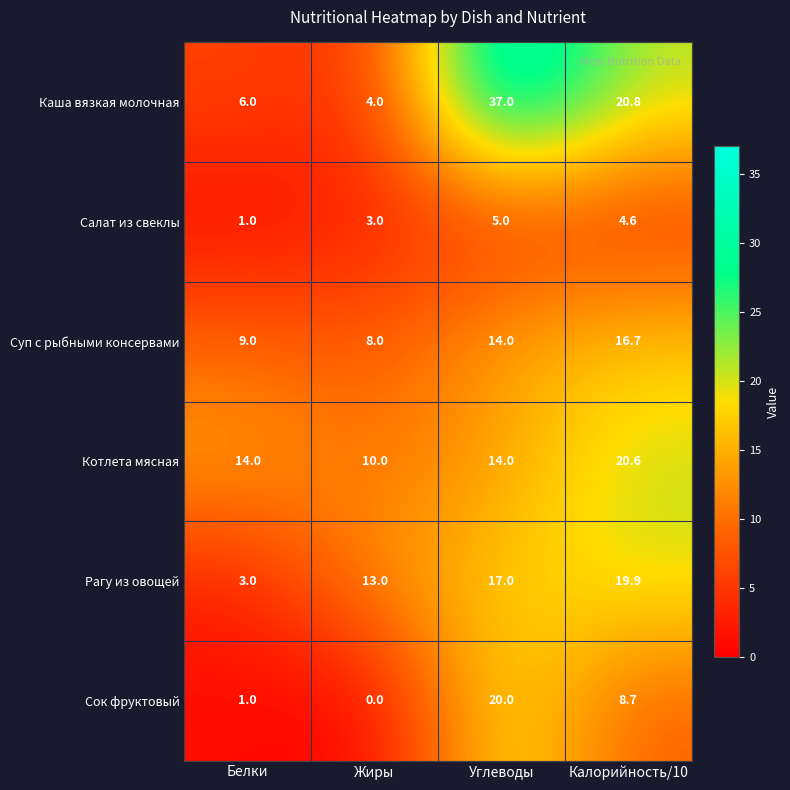

How many data points in Каша вязкая молочная are above 20?

2